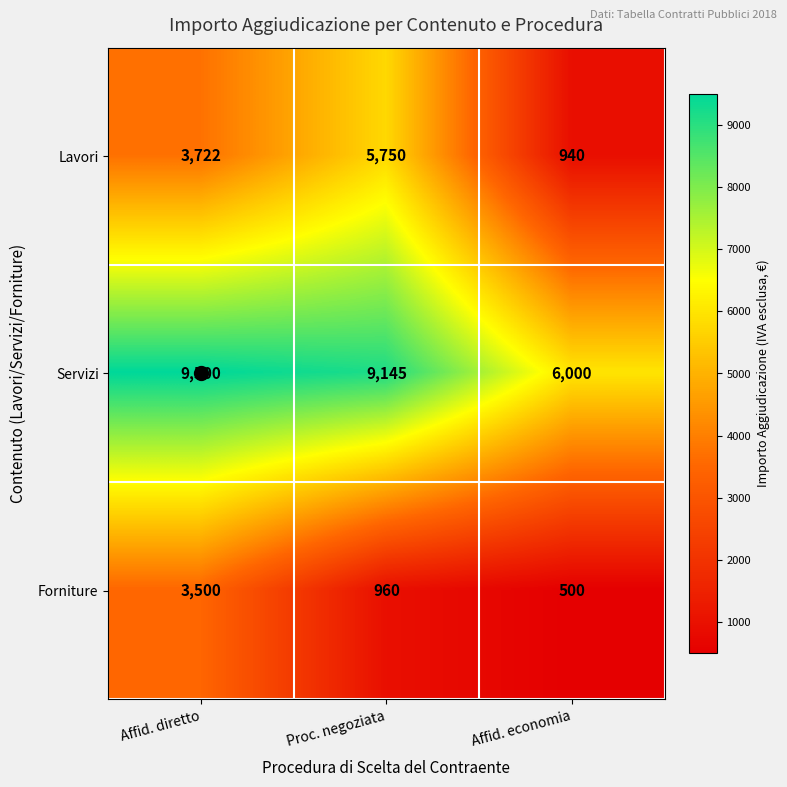

What is the average value of the Lavori series?

3471